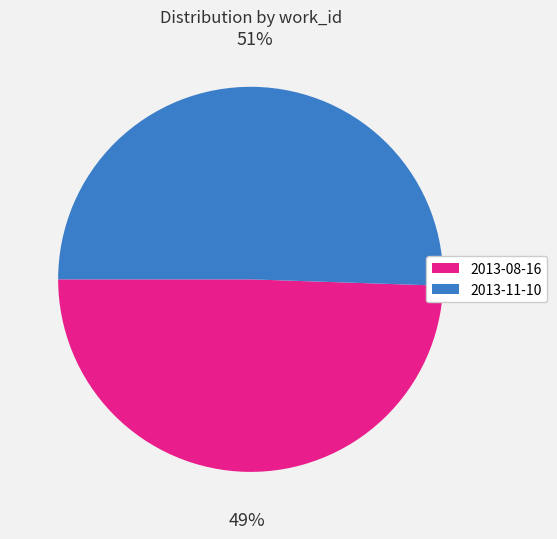

How many slices are in this pie chart?

2